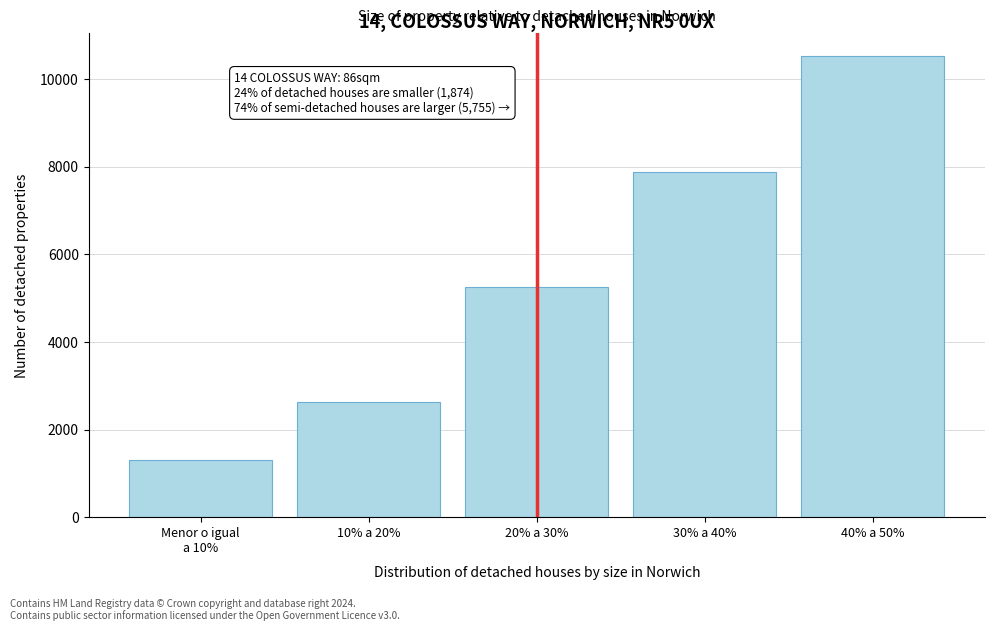

Reading right to left, transcribe all the data shown in this chart.

10514.4	7885.8	5257.2	2628.6	1314.3